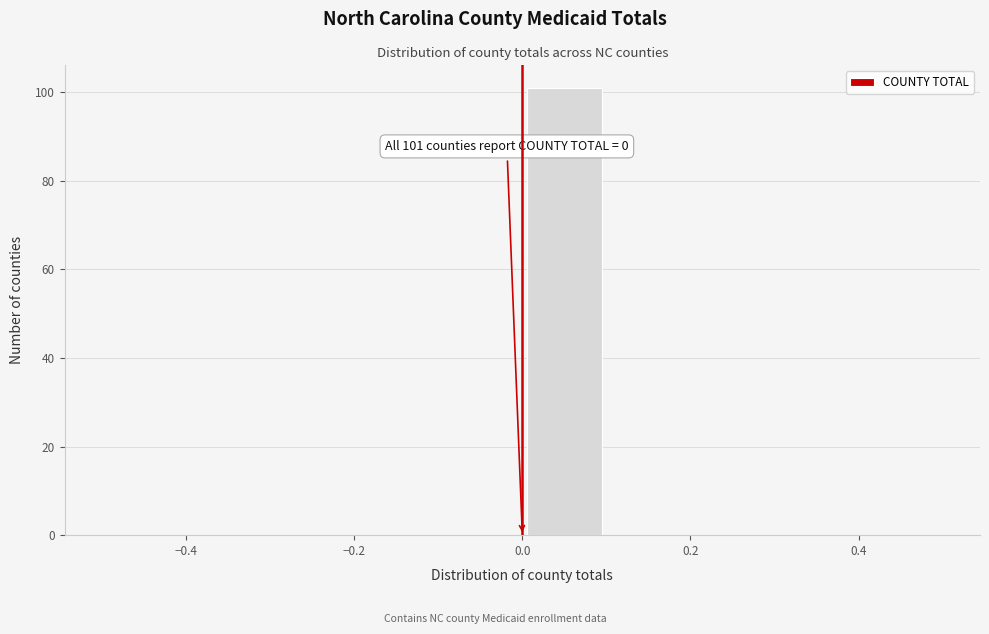

Which range on the x-axis has the tallest bar?

0.0 to 0.1